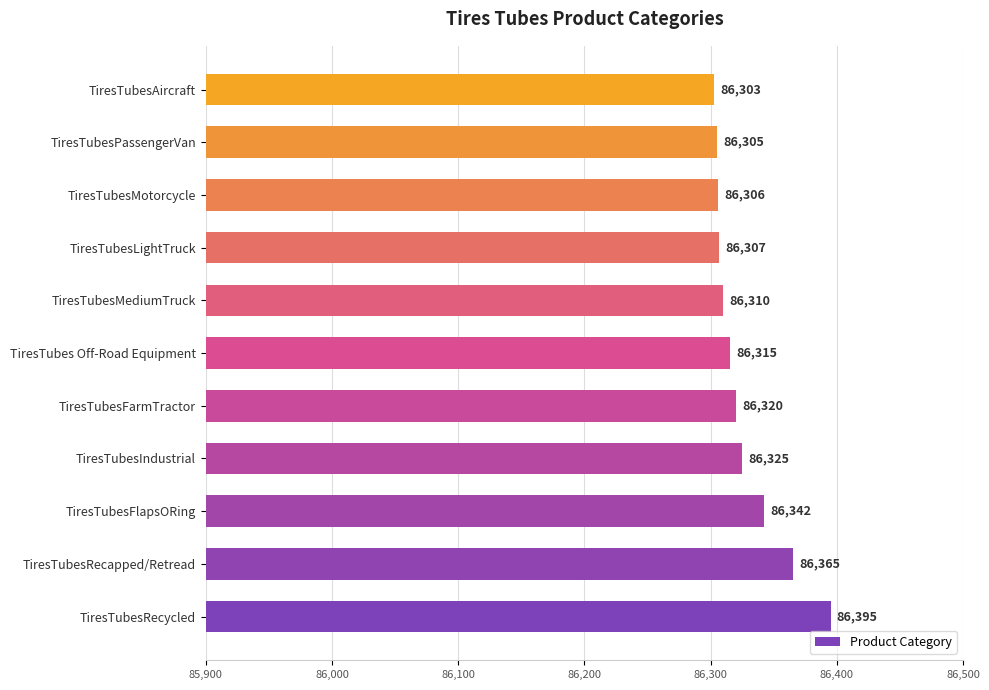

What is the minimum value shown in the chart?

86303